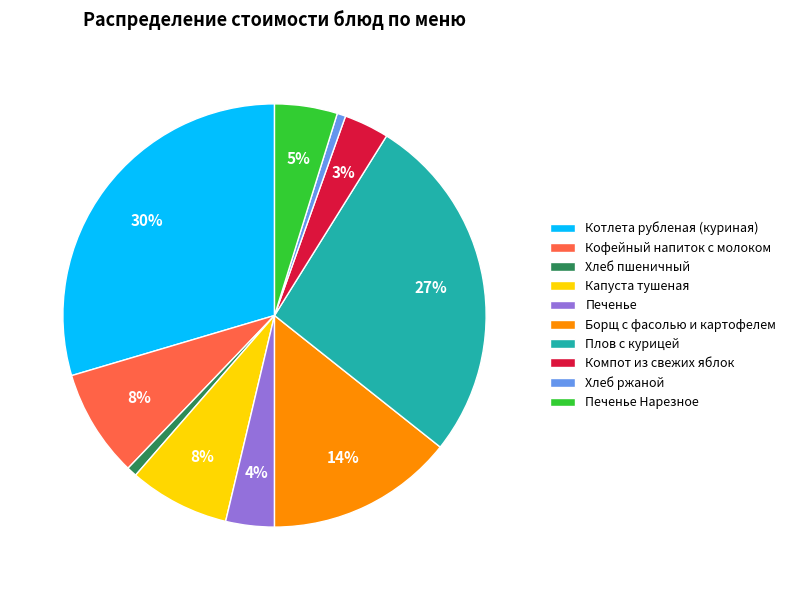

Does Хлеб пшеничный represent more than half of the total?

No